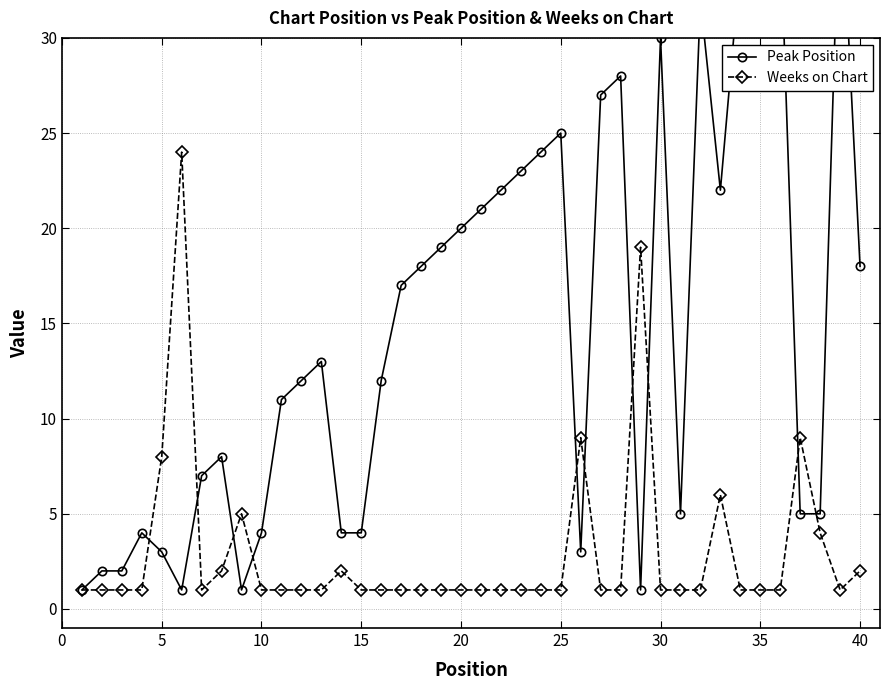

What are all the series names shown in the legend?

Peak Position, Weeks on Chart